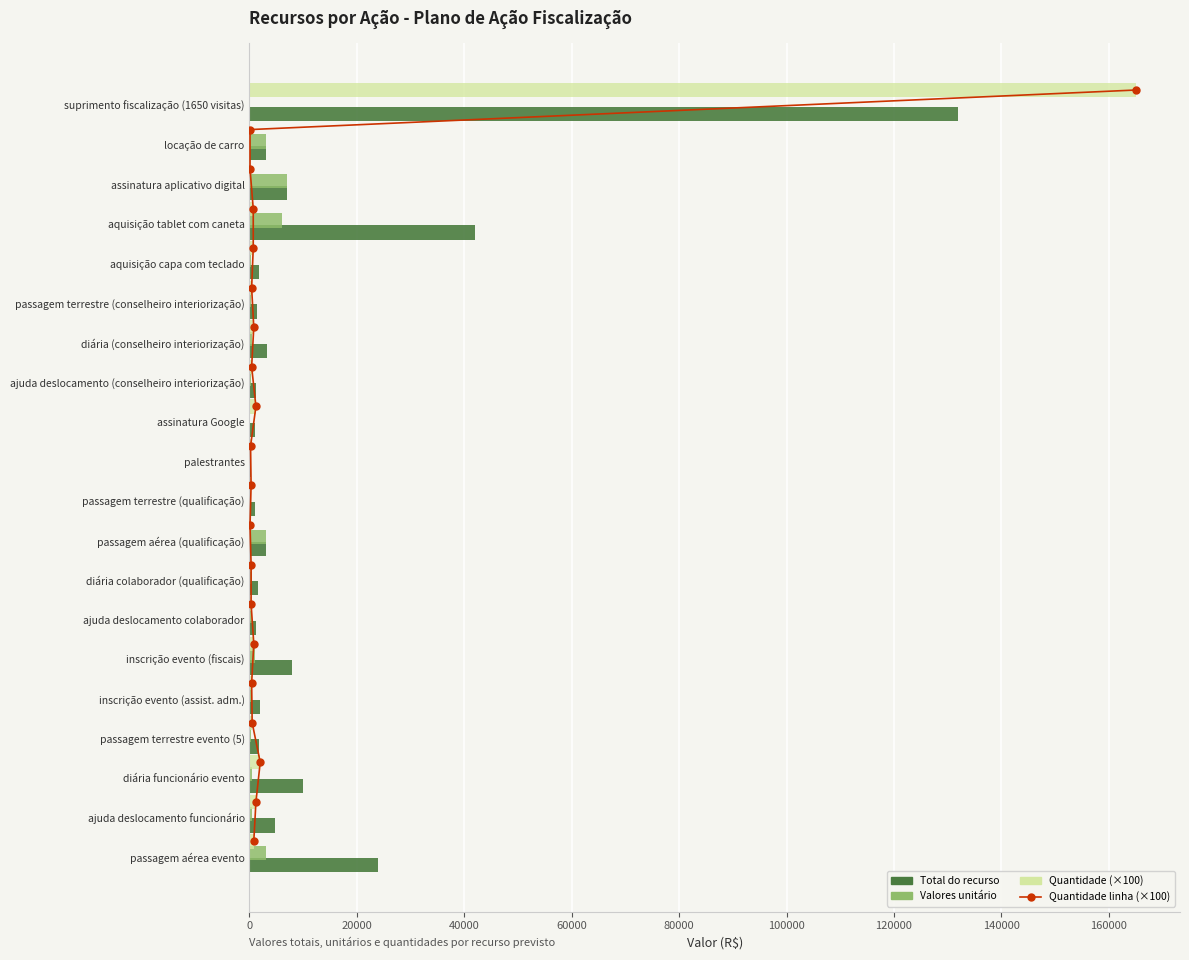

How many data points in Total do recurso are above 3000?

8